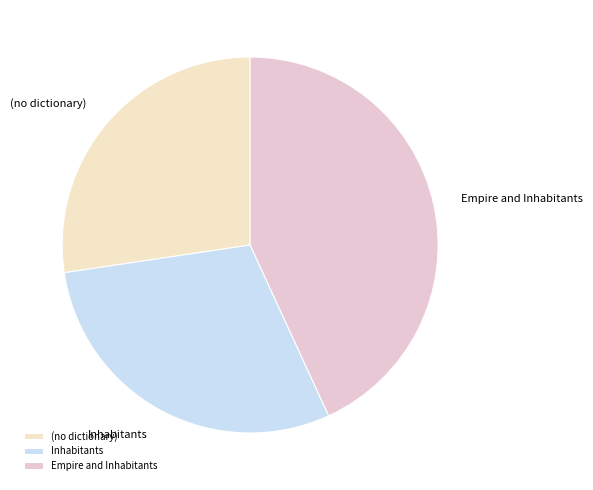

Does (no dictionary) represent more than half of the total?

No